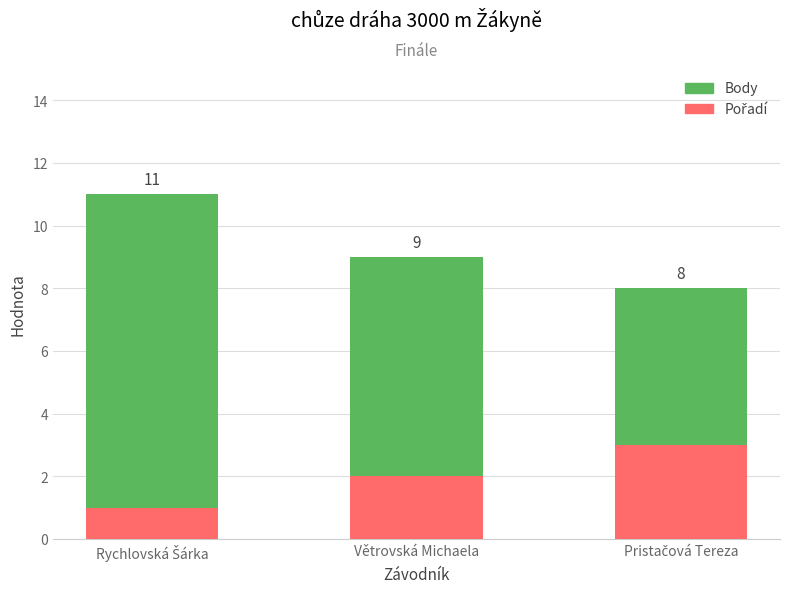

How many data points in Body are less than 9?

1